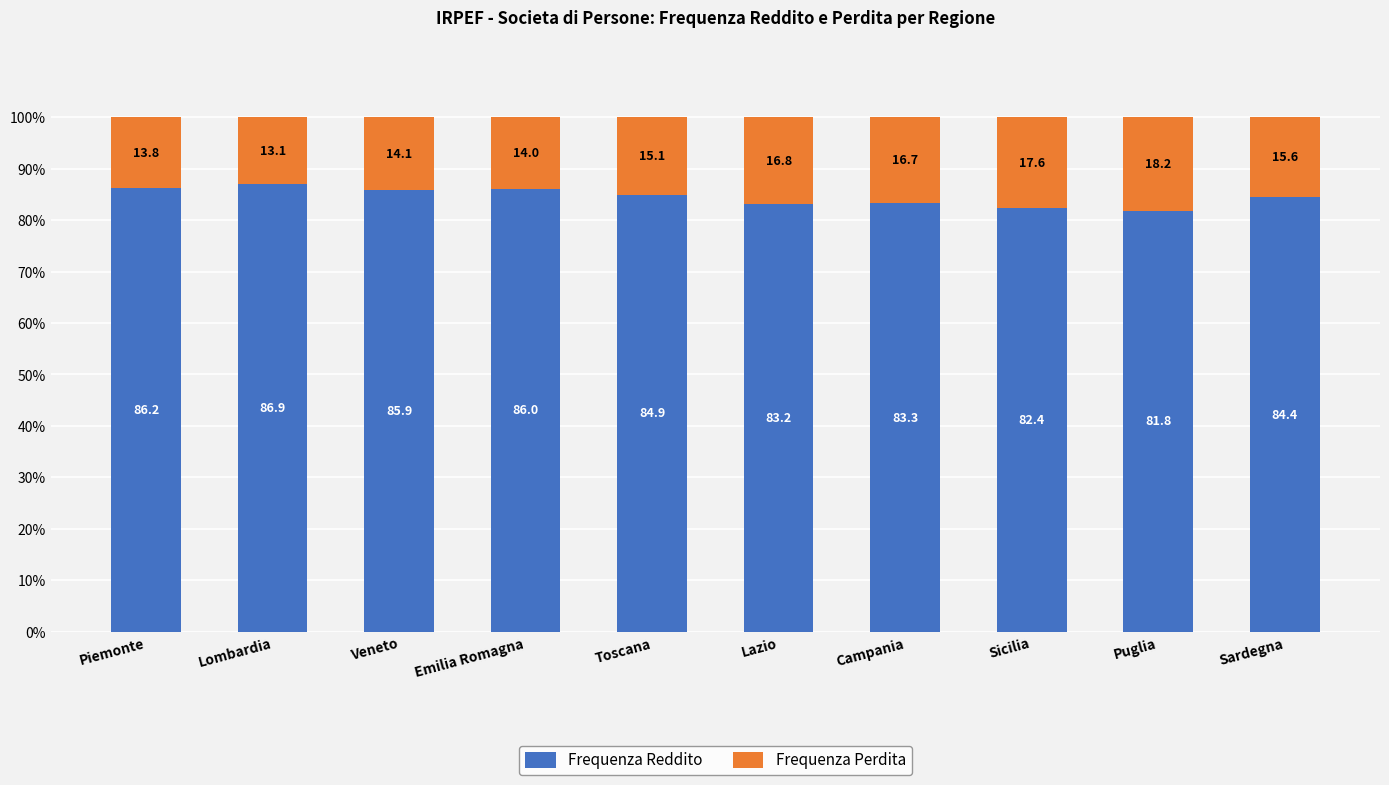

What is the total value across all series at Puglia?

100.0